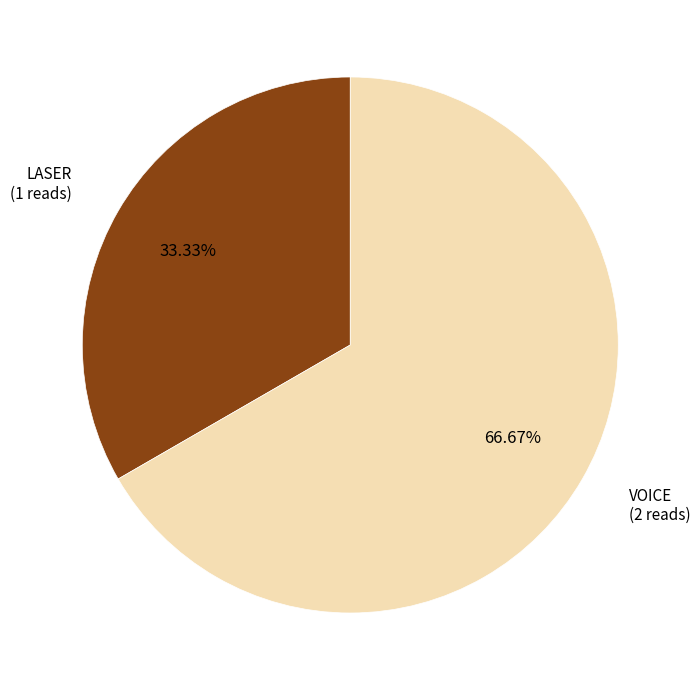

Is there any slice that represents more than half of the pie?

Yes